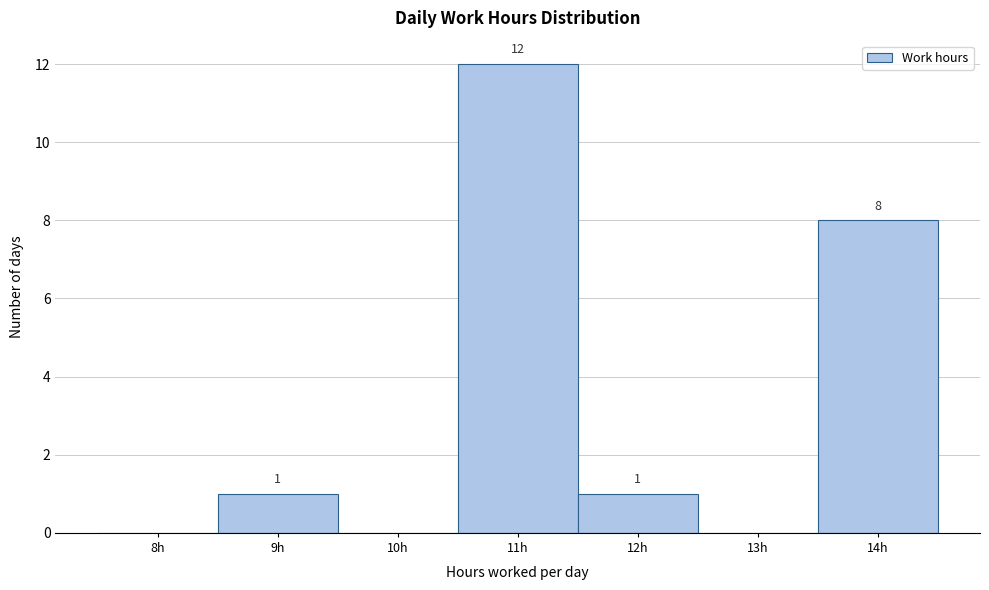

Reading left to right, transcribe all the data shown in this chart.

8h=0	9h=1	10h=0	11h=12	12h=1	13h=0	14h=8